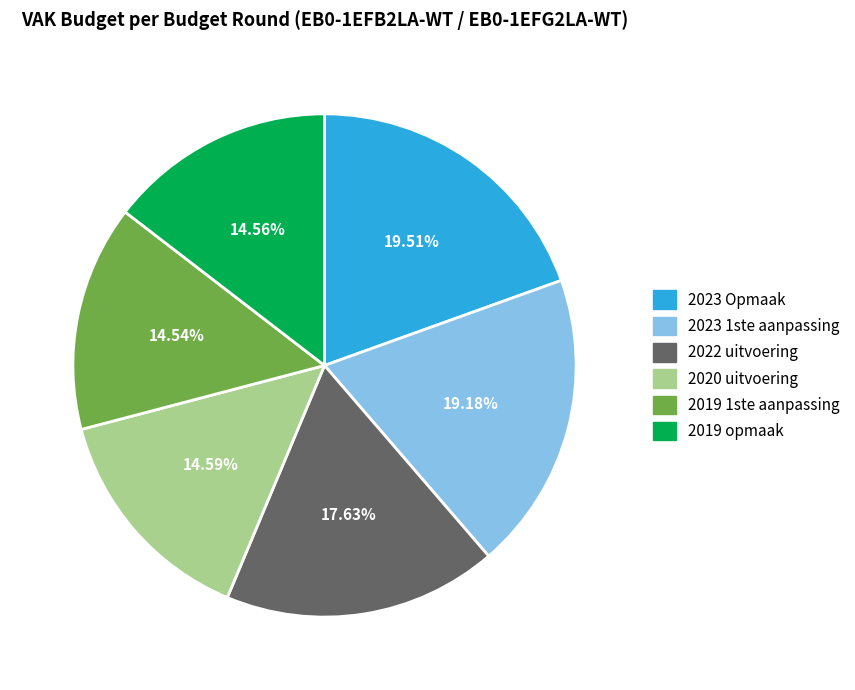

Count the number of slices in the pie.

6